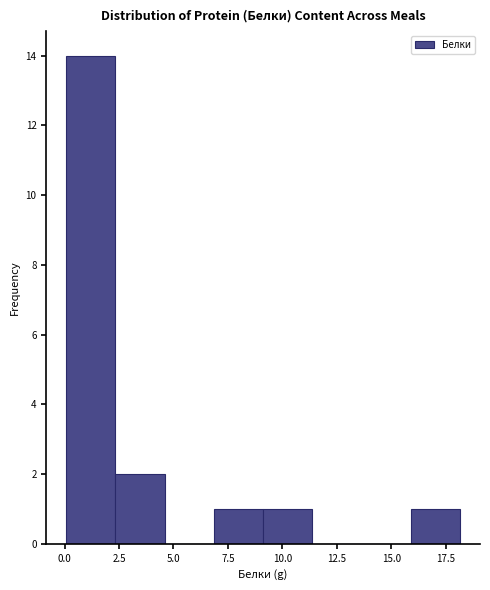

Reading left to right, list every bar in this chart as the range it spans on the x-axis followed by its height. Neither the bar edges nor the heights are printed on the chart, so give them approximately, as read against the axes.

0.0 to 2.5: 14
2.5 to 4.5: 2
4.5 to 7.0: 0
7.0 to 9.0: 1
9.0 to 11.5: 1
11.5 to 13.5: 0
13.5 to 16.0: 0
16.0 to 18.0: 1